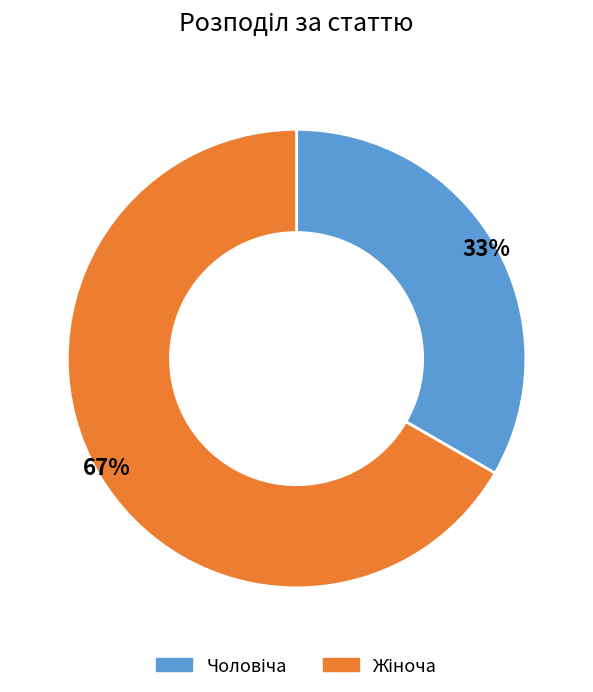

Is there a majority slice in this chart?

Yes